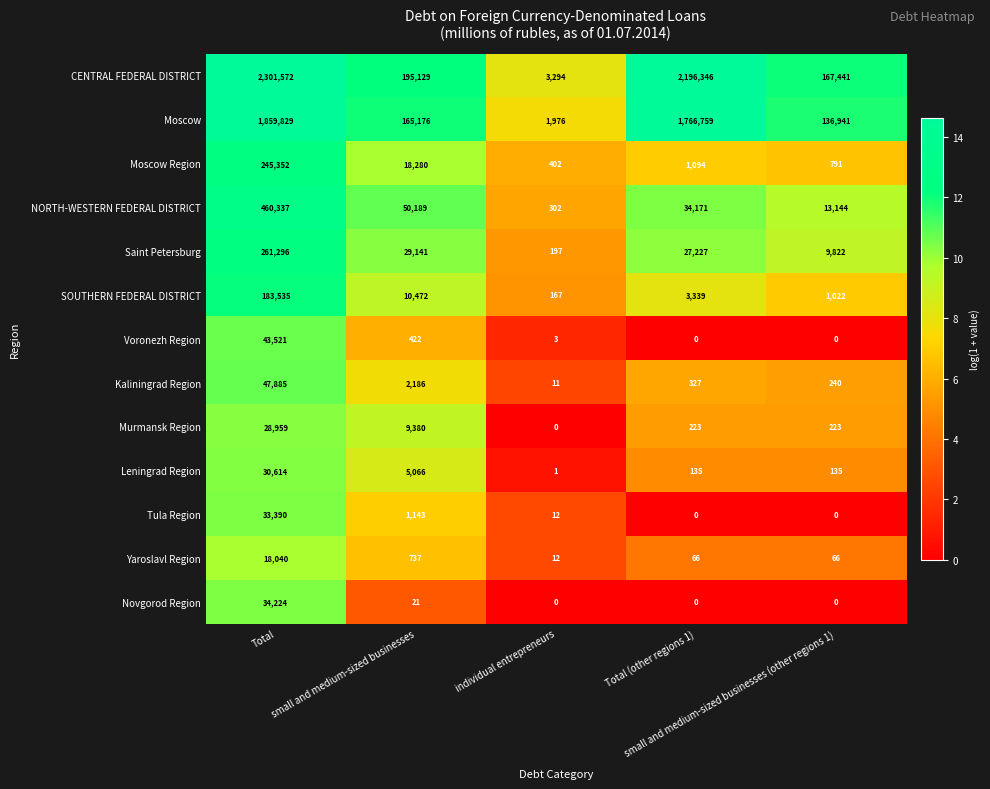

At which category is the sum across all series the highest?

Total